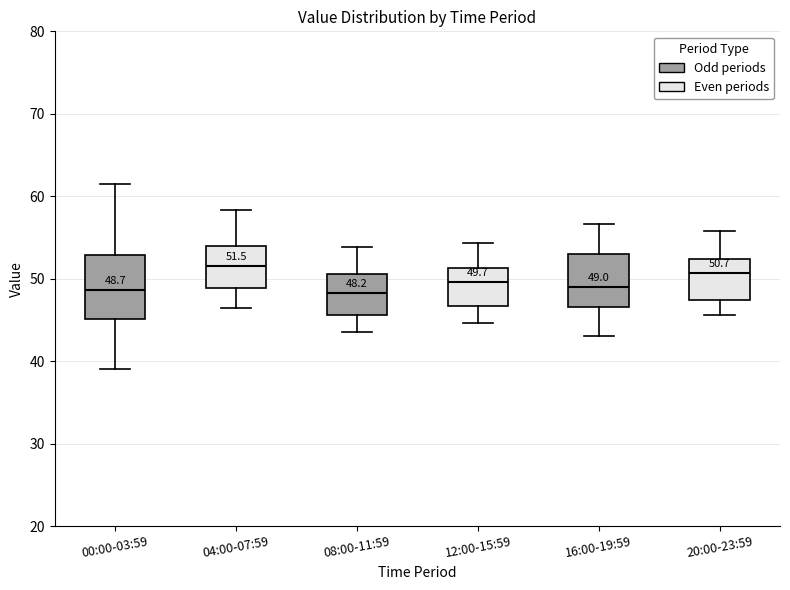

Comparing the boxes themselves (not the whiskers), which one is the tallest?

00:00-03:59